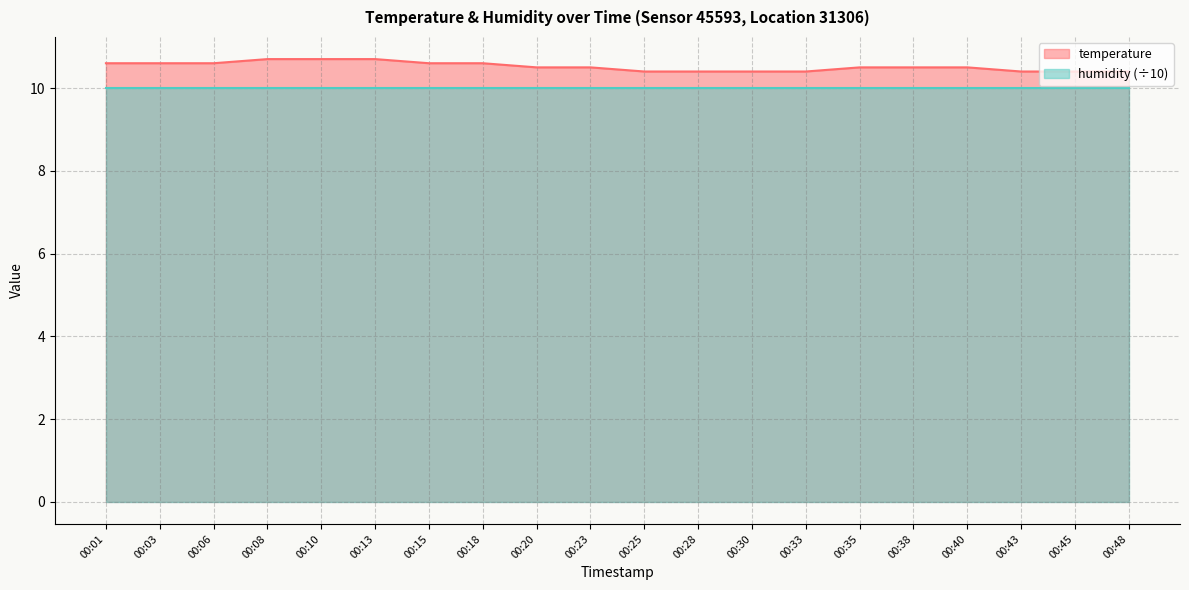

What is the difference between the maximum and minimum values?

0.3